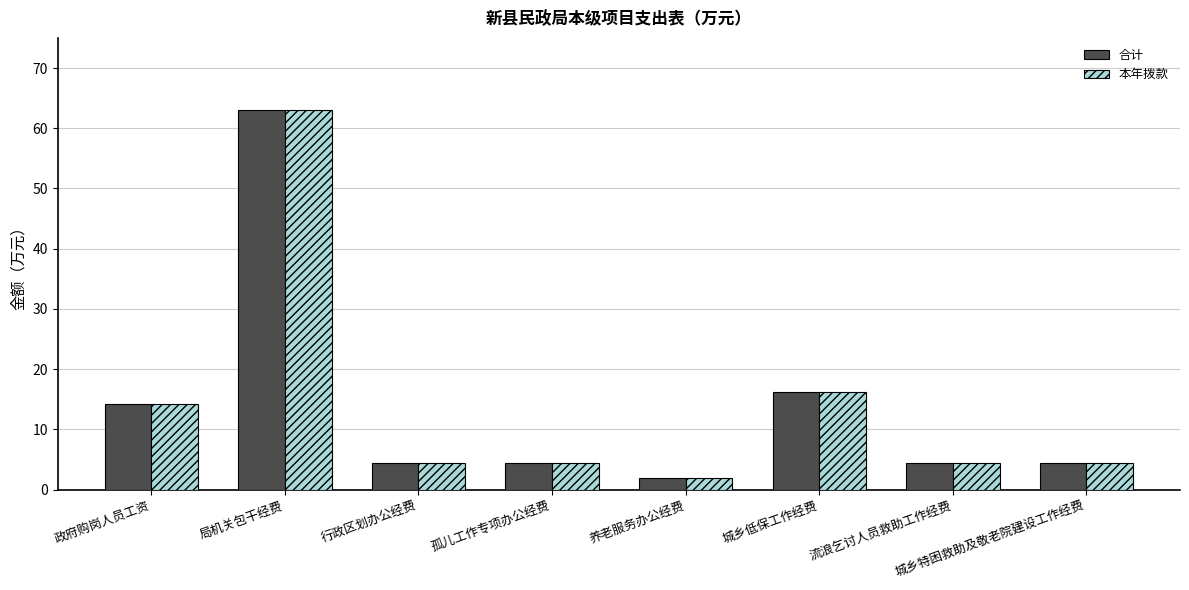

True or false: 合计 has a value of 4.5 at 城乡特困救助及敬老院建设工作经费.

True